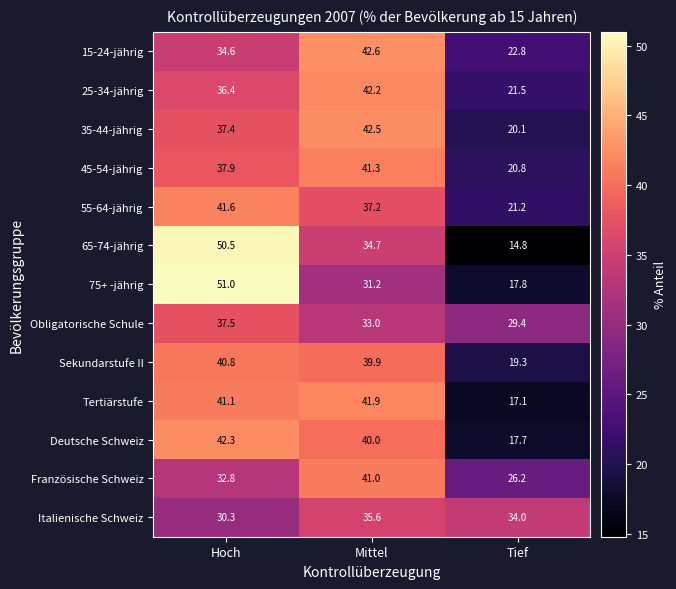

The Französische Schweiz series shows 17.9 at Tief. True or false?

False